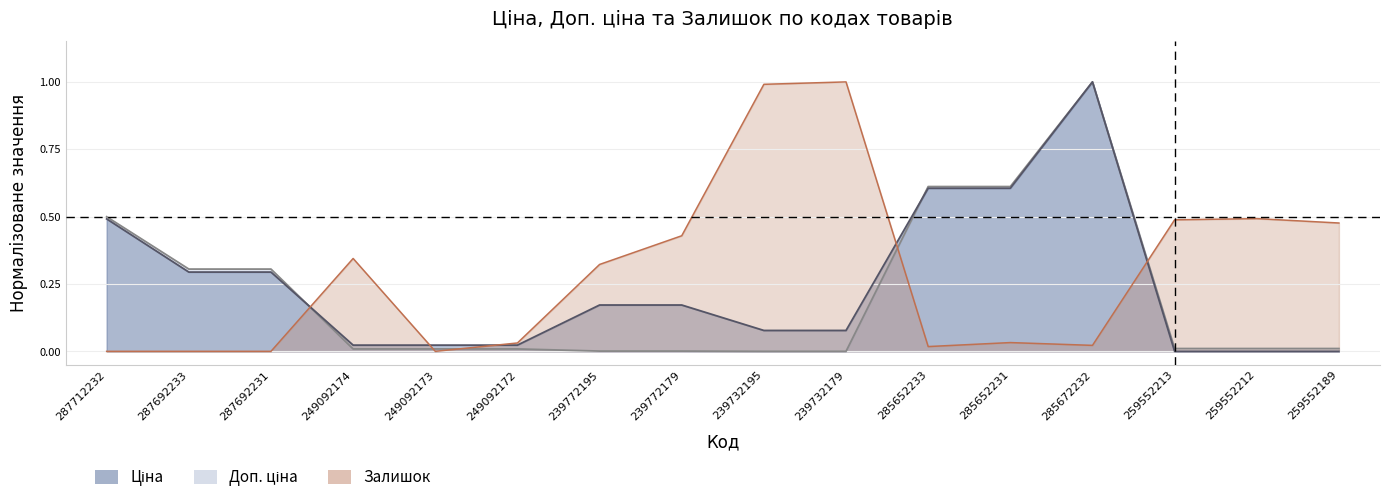

Where is the first local maximum for Ціна?

285672232